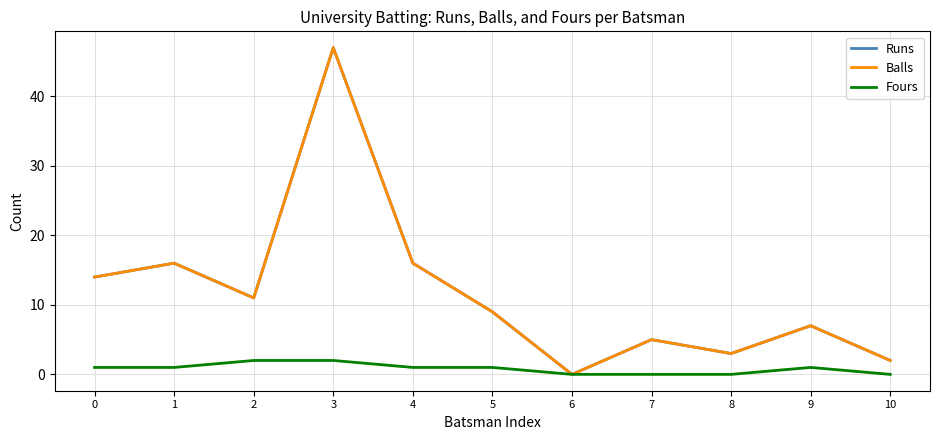

Reading right to left, what are all the values shown in this chart?

Runs: 10=2	9=7	8=3	7=5	6=0	5=9	4=16	3=47	2=11	1=16	0=14
Balls: 10=2	9=7	8=3	7=5	6=0	5=9	4=16	3=47	2=11	1=16	0=14
Fours: 10=0	9=1	8=0	7=0	6=0	5=1	4=1	3=2	2=2	1=1	0=1